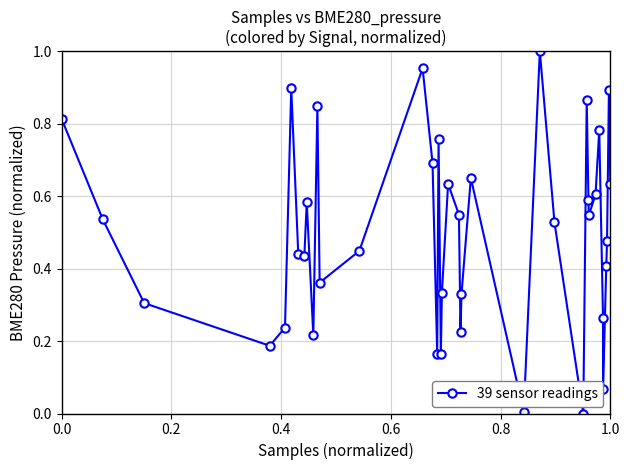

True or false: there are more than 0 points higher than both neighbors.

True